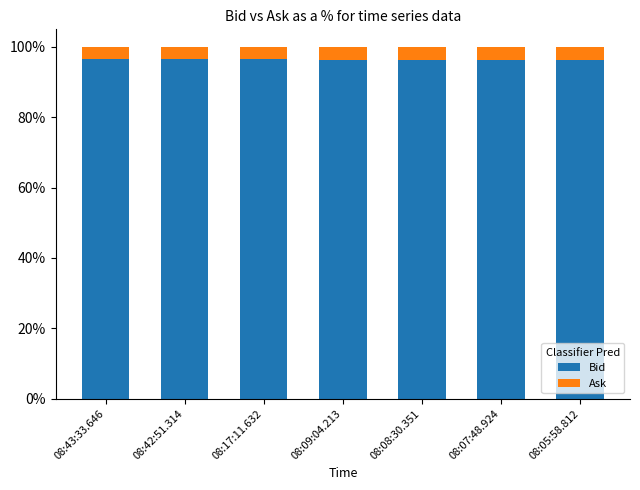

What is the total value across all series at 08:17:11.632?

100.0